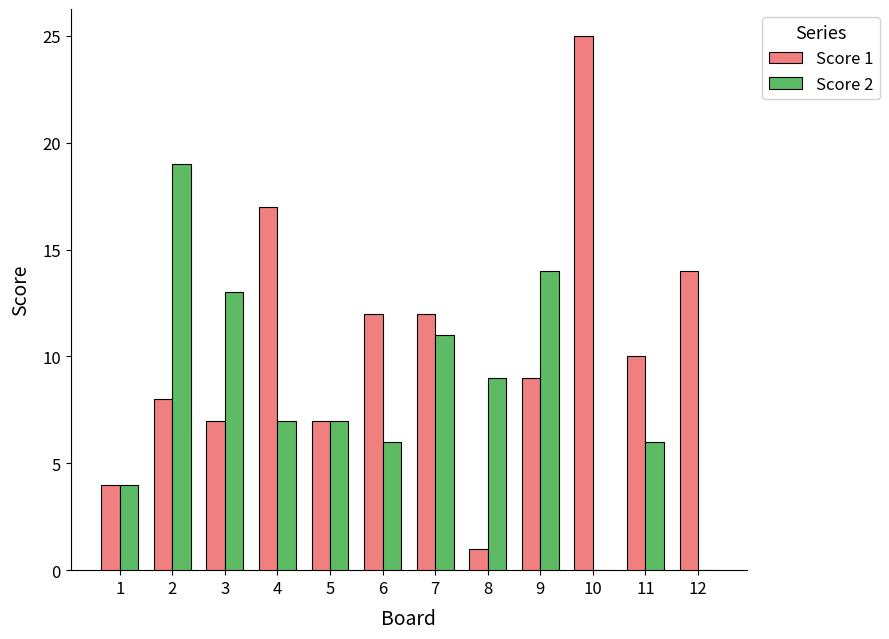

What is the spread (max minus min) of values at 6?

6